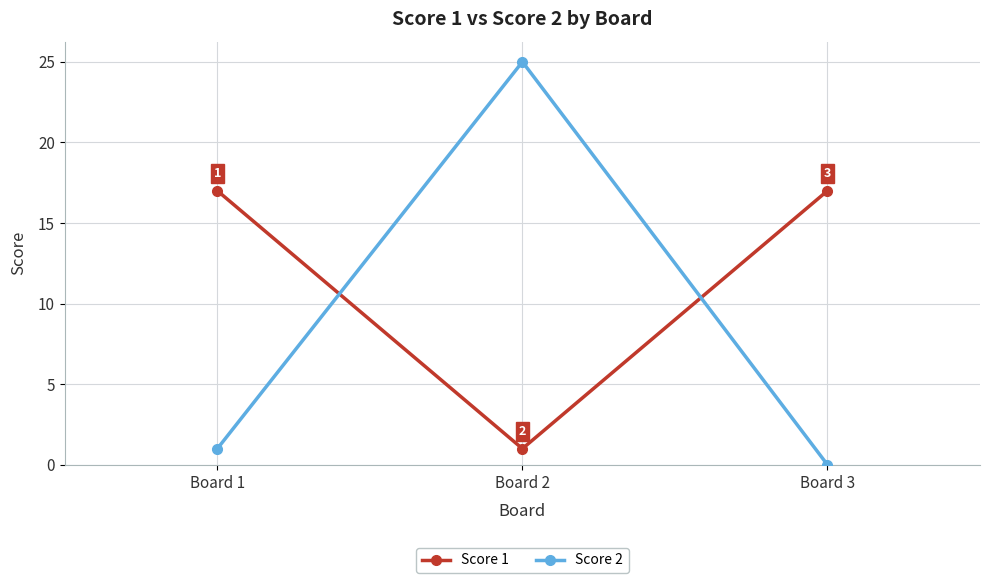

Is it true that Score 1 equals 17 at Board 3?

True